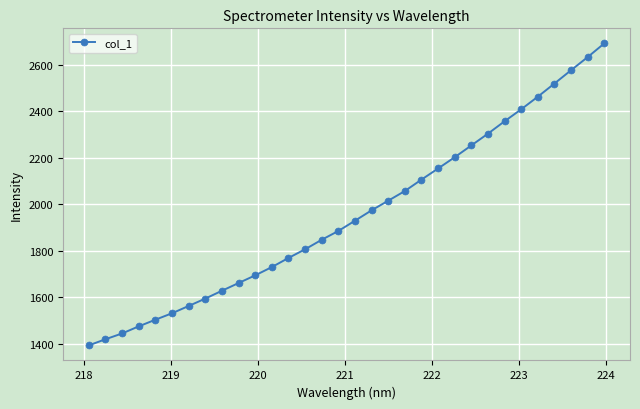

What is the smallest value displayed?

1393.0